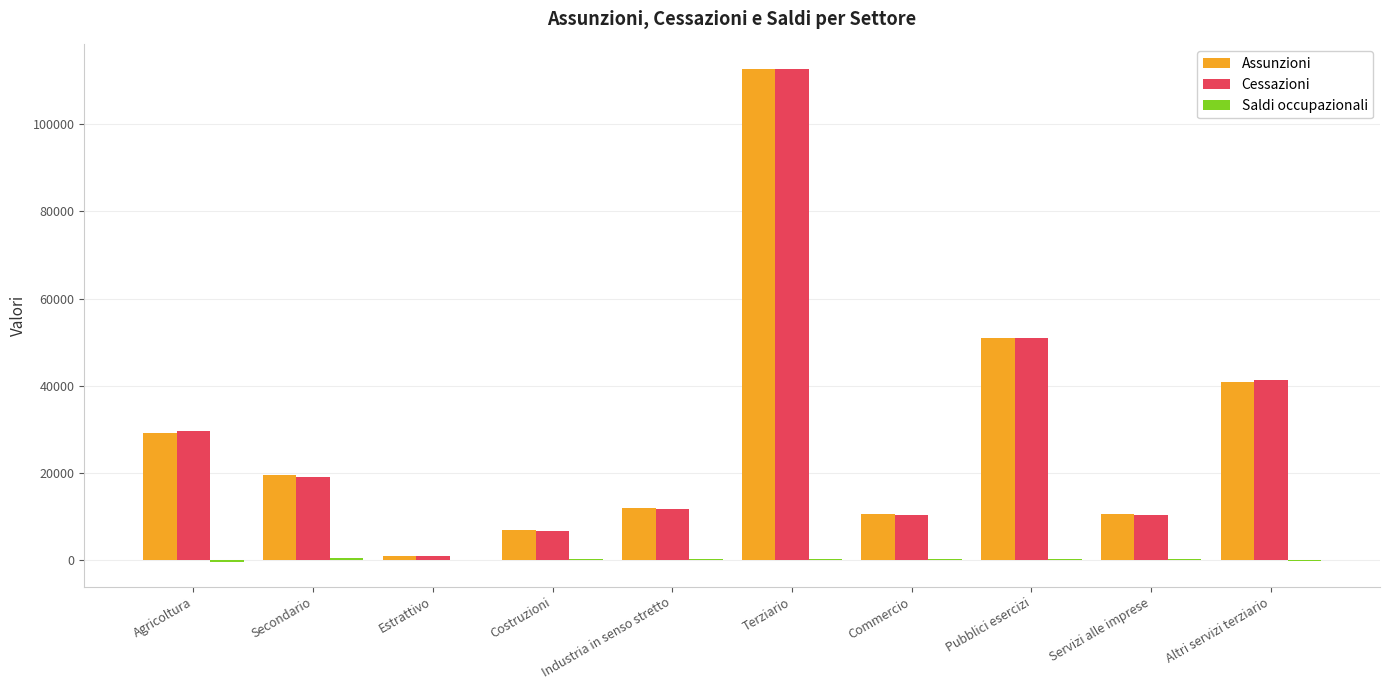

How many series are shown in this chart?

3